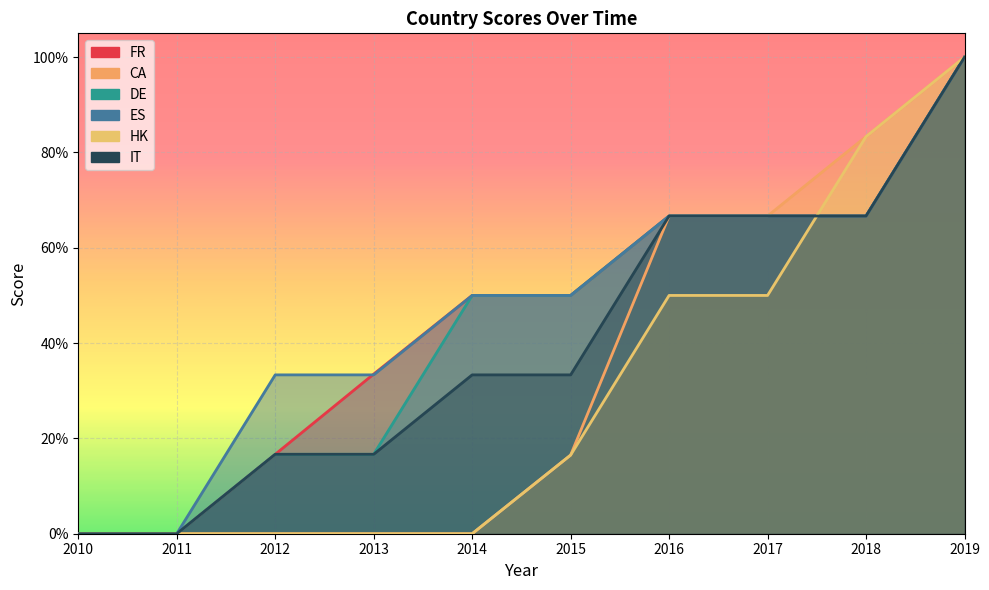

What is the difference between the second highest and second lowest values in the FR series?

0.7